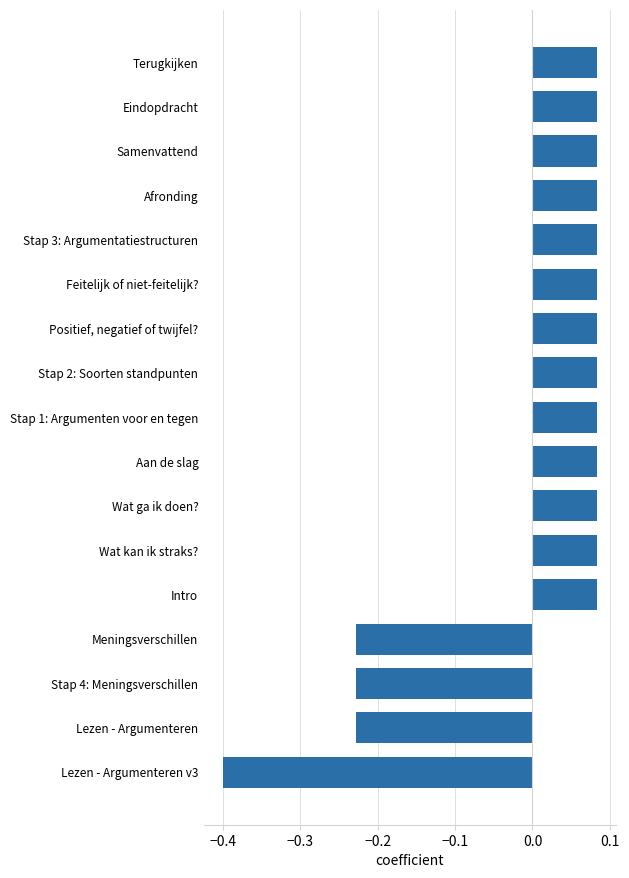

What position from the top is Stap 3: Argumentatiestructuren?

5